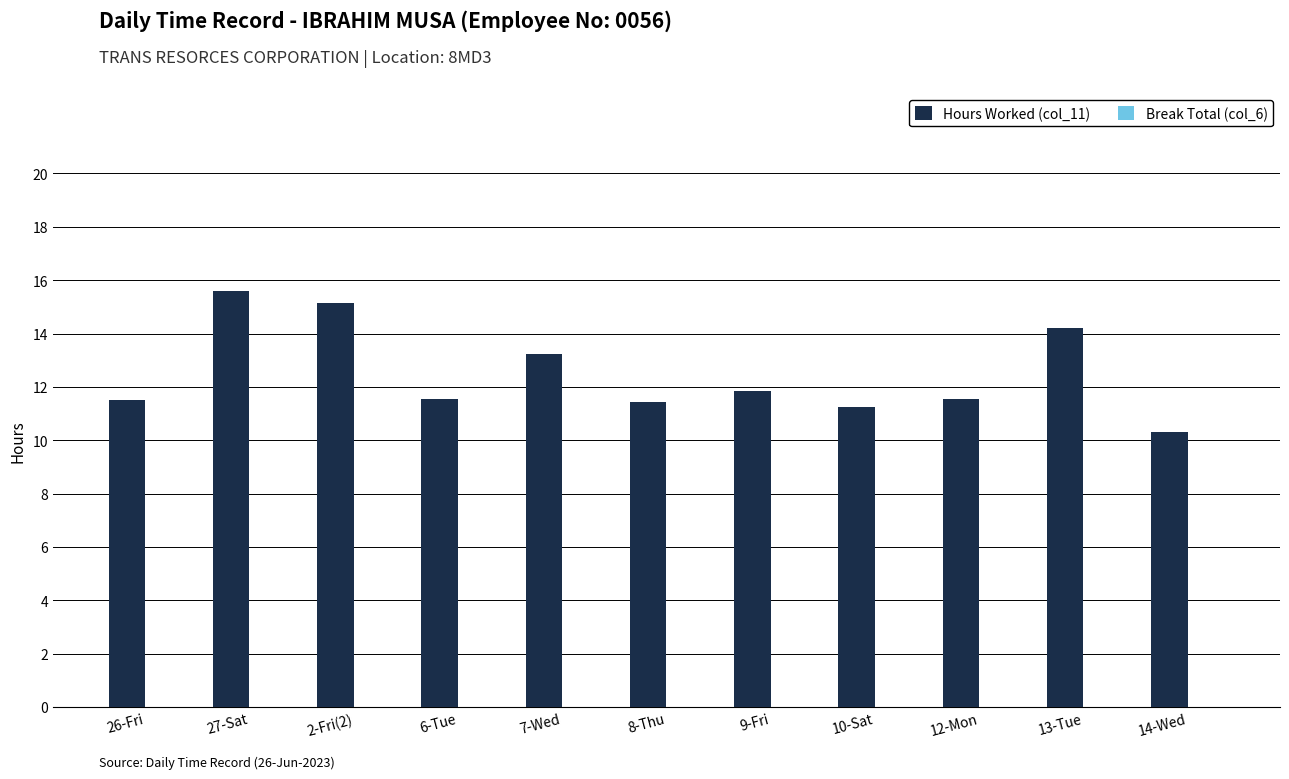

What is the sum of all values?

137.6